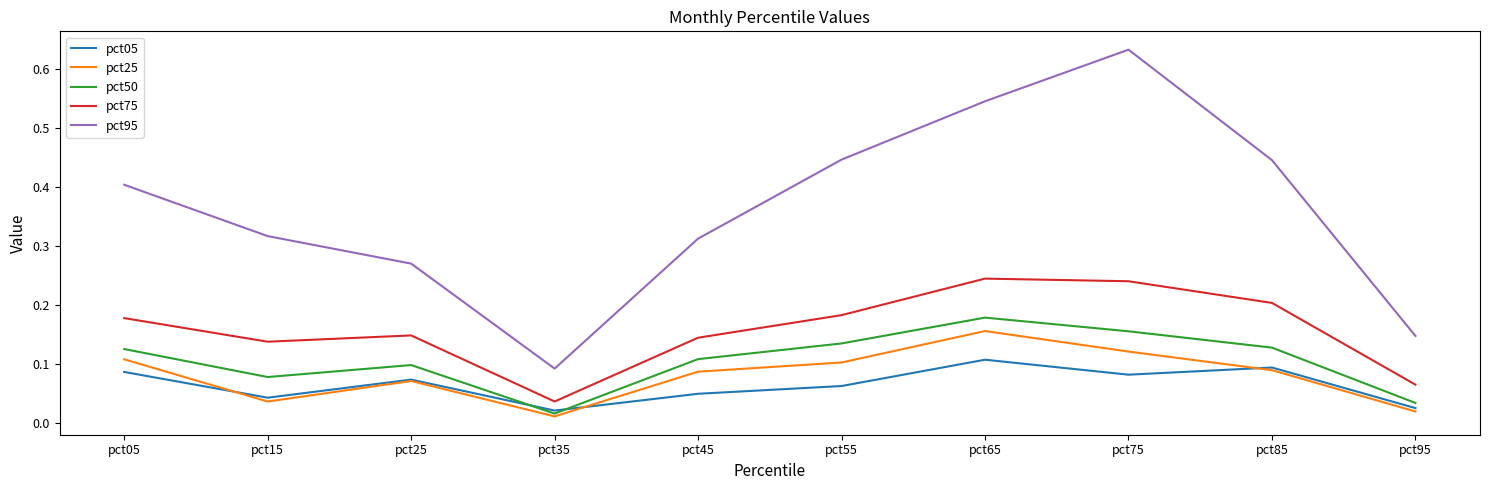

What are all the series names shown in the legend?

pct05, pct25, pct50, pct75, pct95